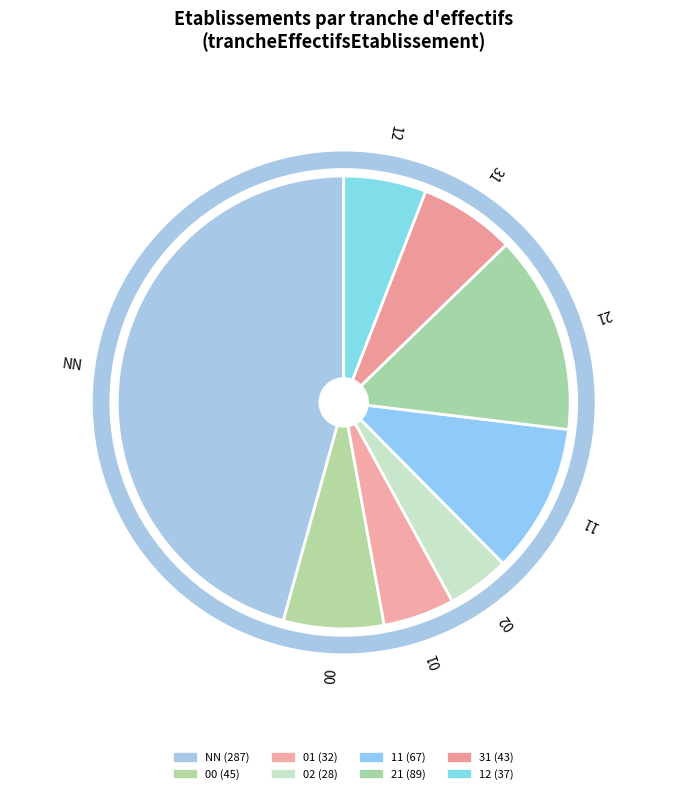

What is the change in value from NN to 12?

-250